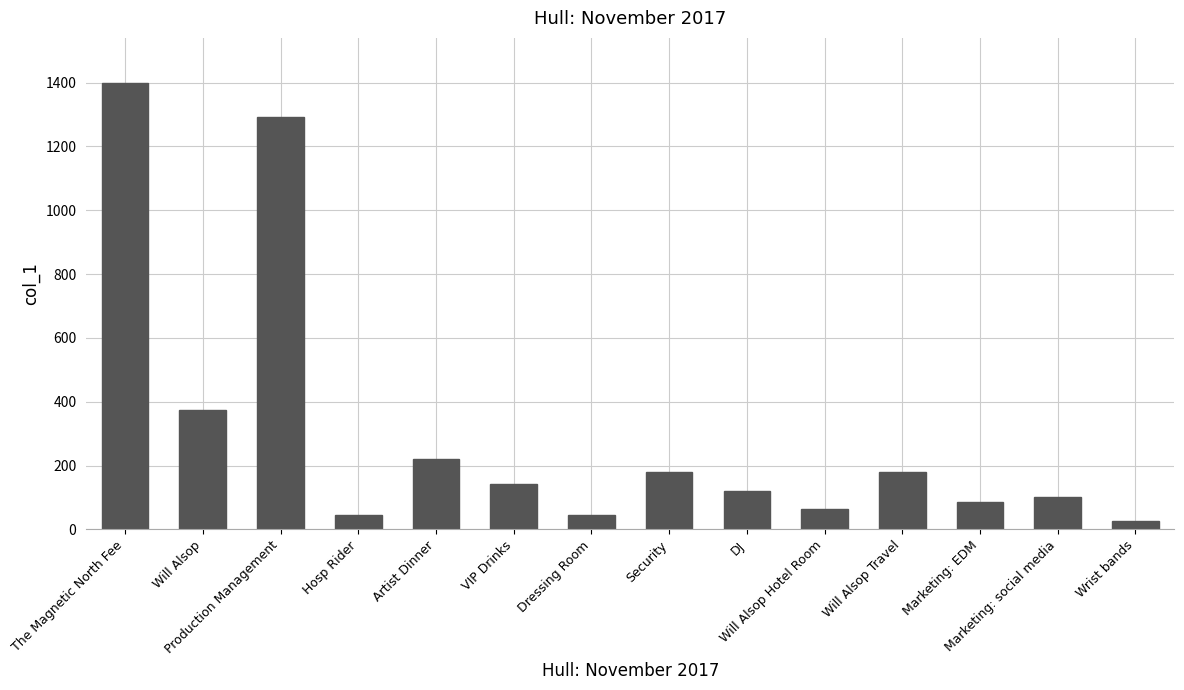

What is the average value?

305.2